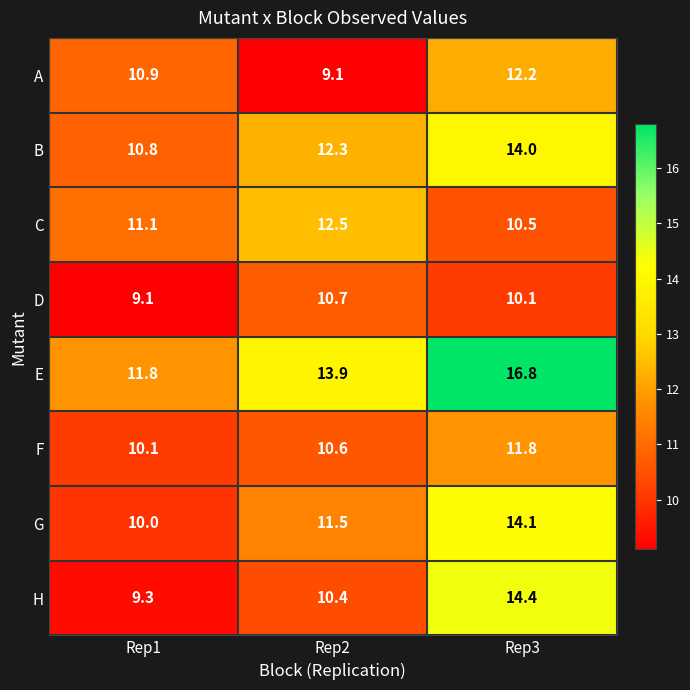

What is the sum of the B values at Rep1 and Rep2?

23.1